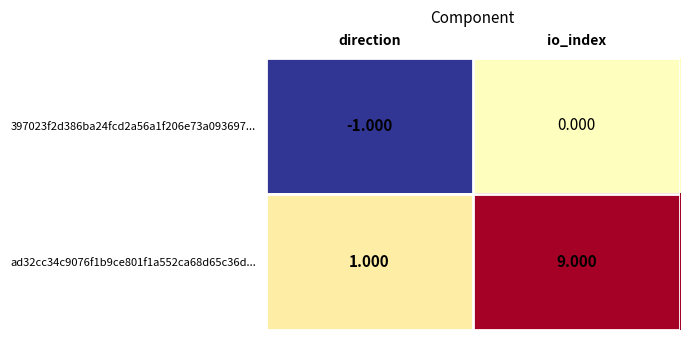

Which series has the widest spread of values?

ad32cc34c9076f1b9ce801f1a552ca68d65c36d...